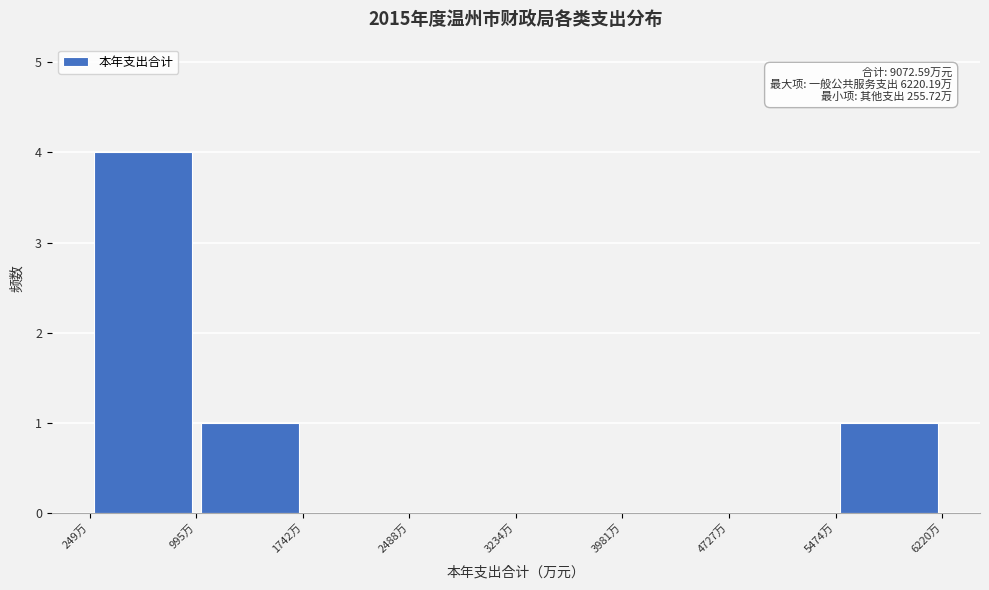

Which range on the x-axis has the tallest bar?

200 to 1000